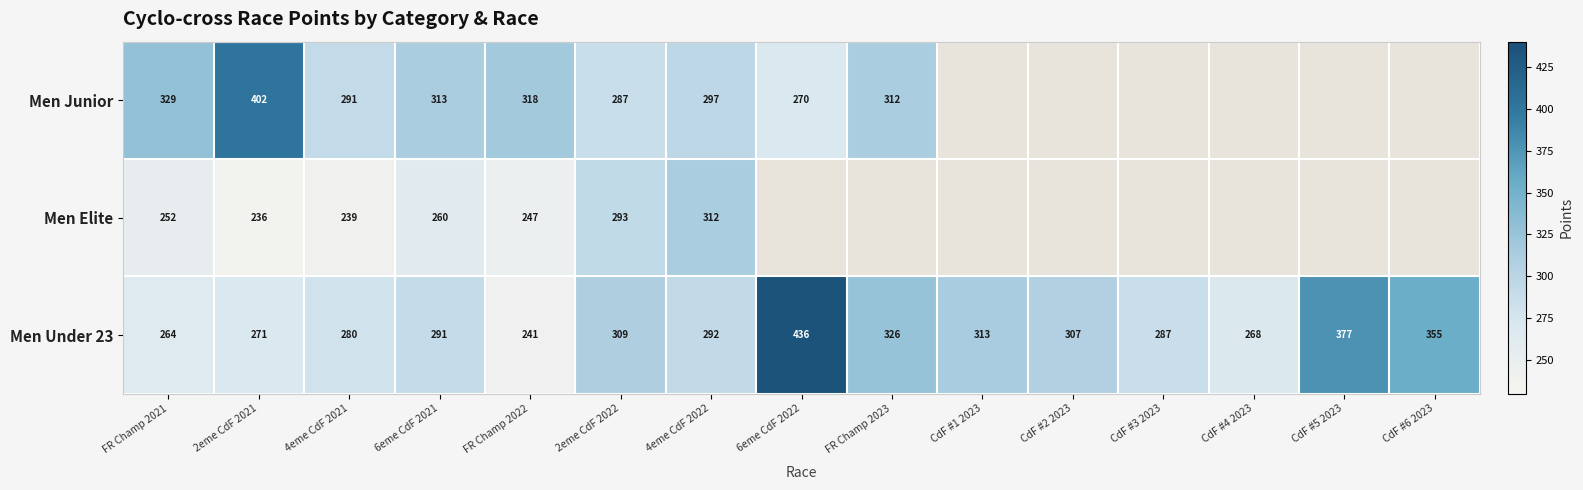

Is it true that Men Under 23 equals 306.9 at CdF #2 2023?

True